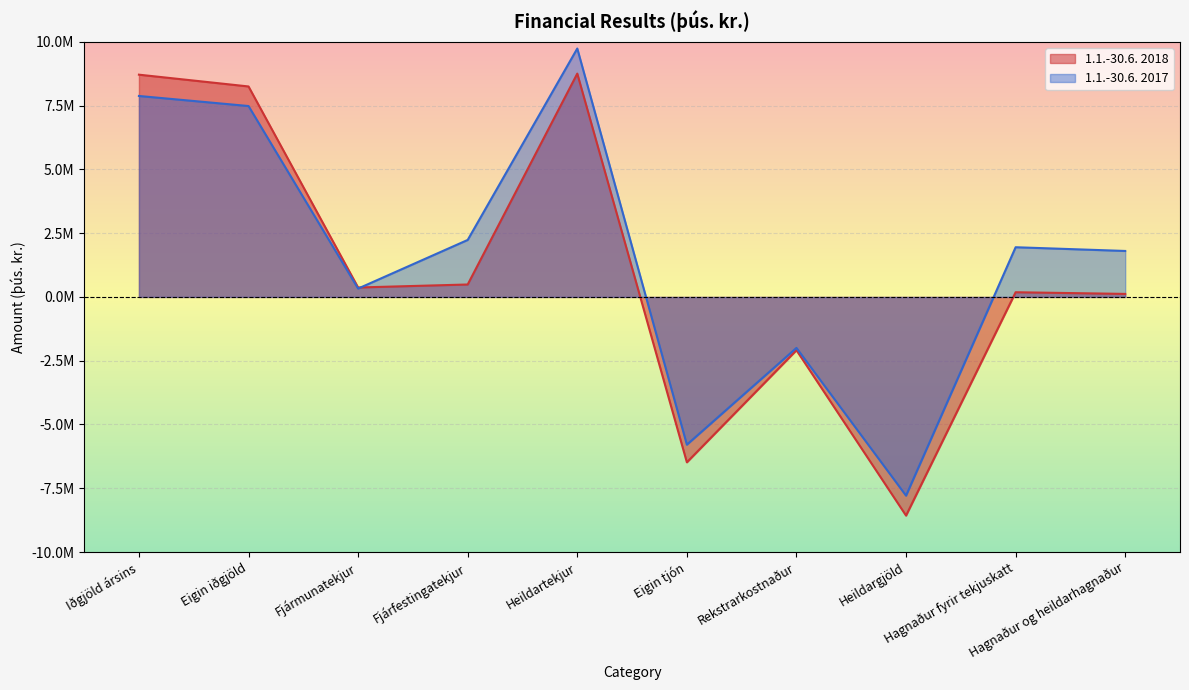

Rank the series by their average value, from lowest to highest.

1.1.-30.6. 2018, 1.1.-30.6. 2017